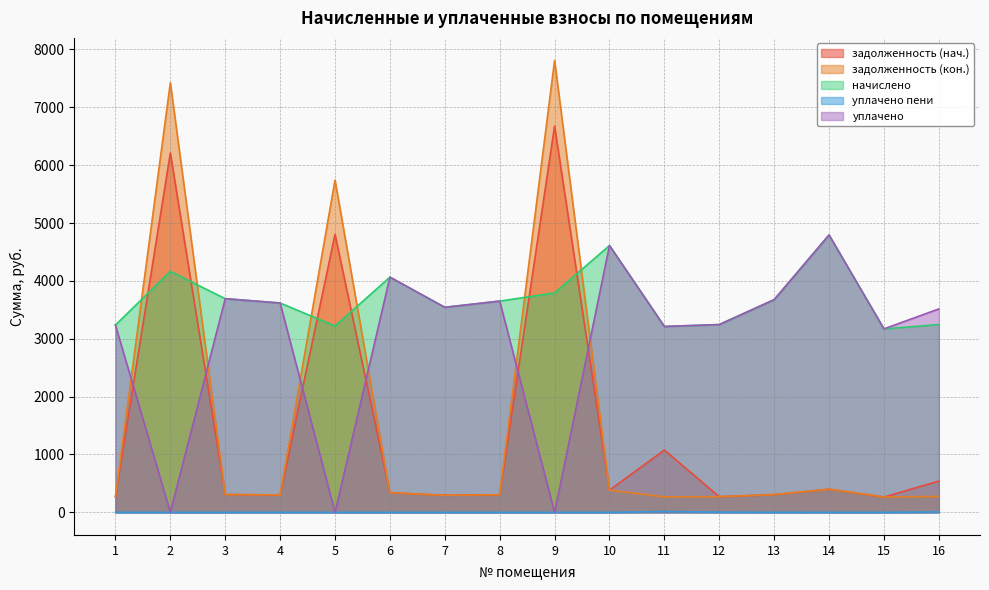

At which label does задолженность (кон.) reach its minimum?

15